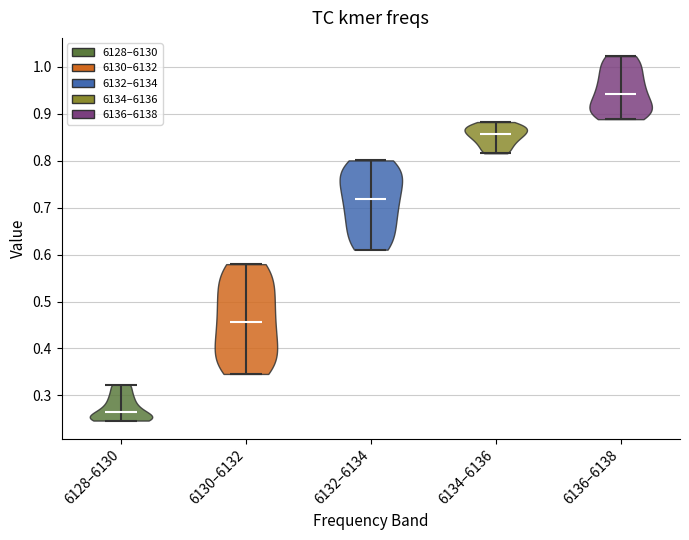

Reading left to right, read every violin against the y-axis: where its median line is, and the lowest and highest points it reaches. The values are not printed on the chart, so give them approximately, as read against the axis.

6128–6130: median line 0.26, lowest point 0.25, highest point 0.32
6130–6132: median line 0.46, lowest point 0.35, highest point 0.58
6132–6134: median line 0.72, lowest point 0.61, highest point 0.80
6134–6136: median line 0.86, lowest point 0.82, highest point 0.88
6136–6138: median line 0.94, lowest point 0.89, highest point 1.02